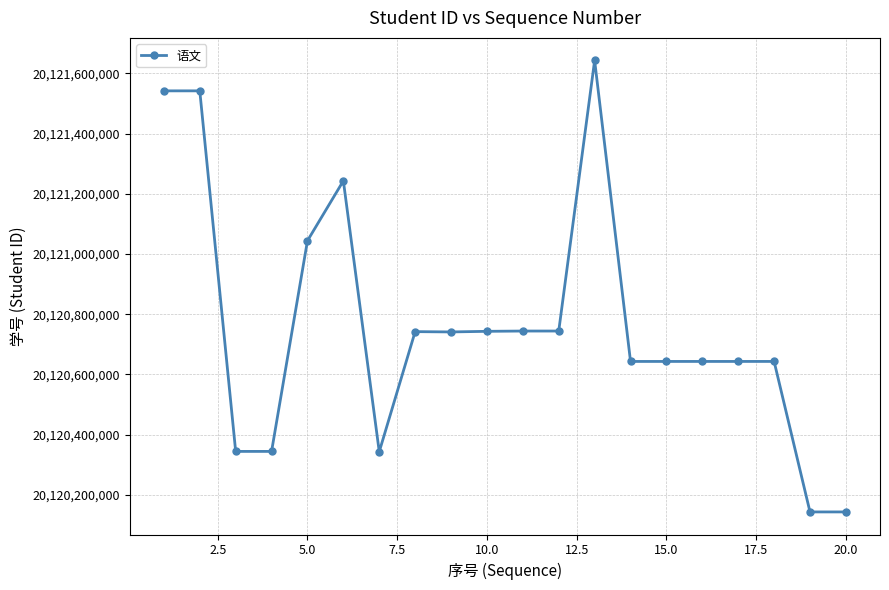

True or false: the data has more than 0 interior local peaks.

True